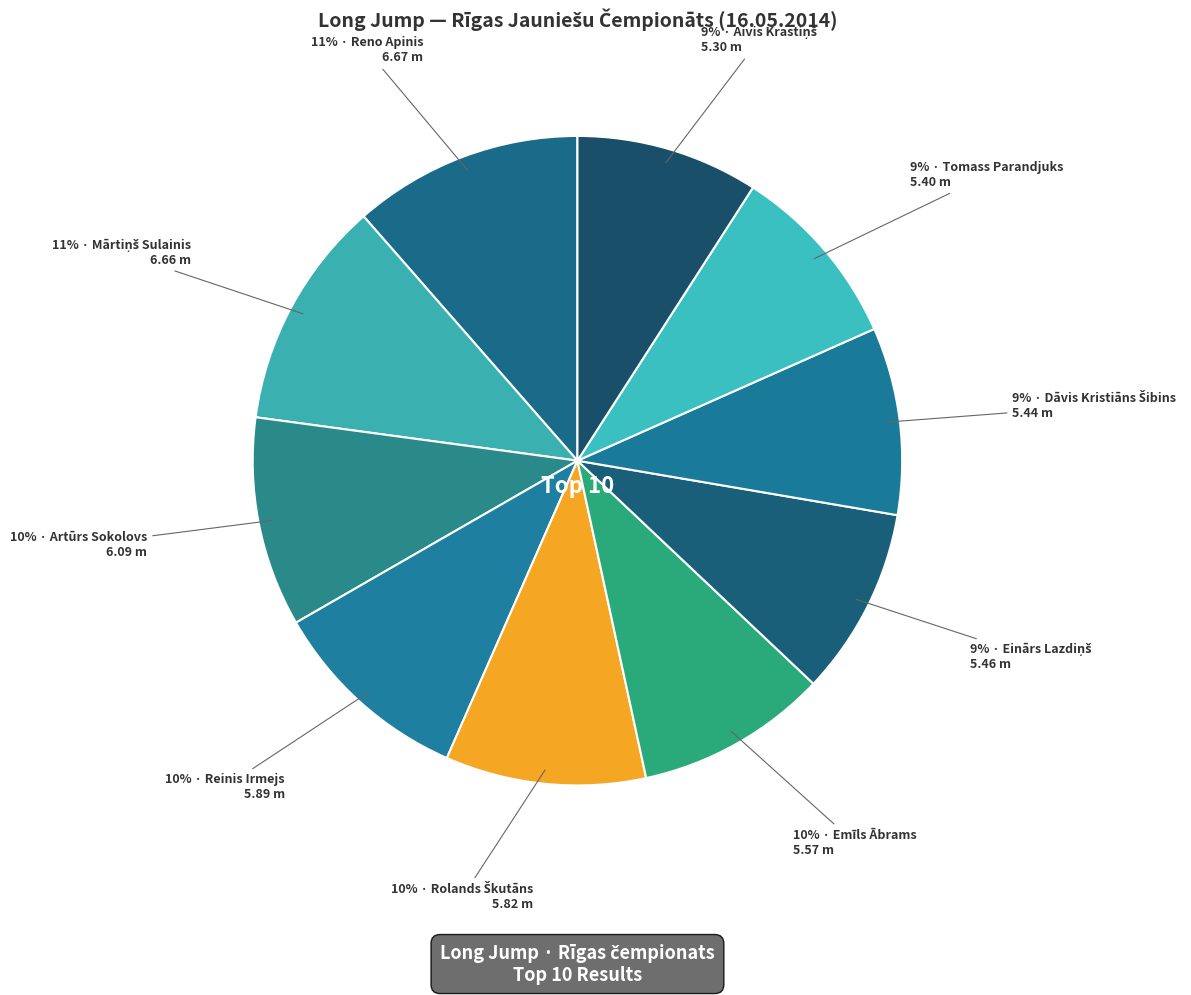

What is the smallest slice in the pie chart?

Aivis Krastiņš